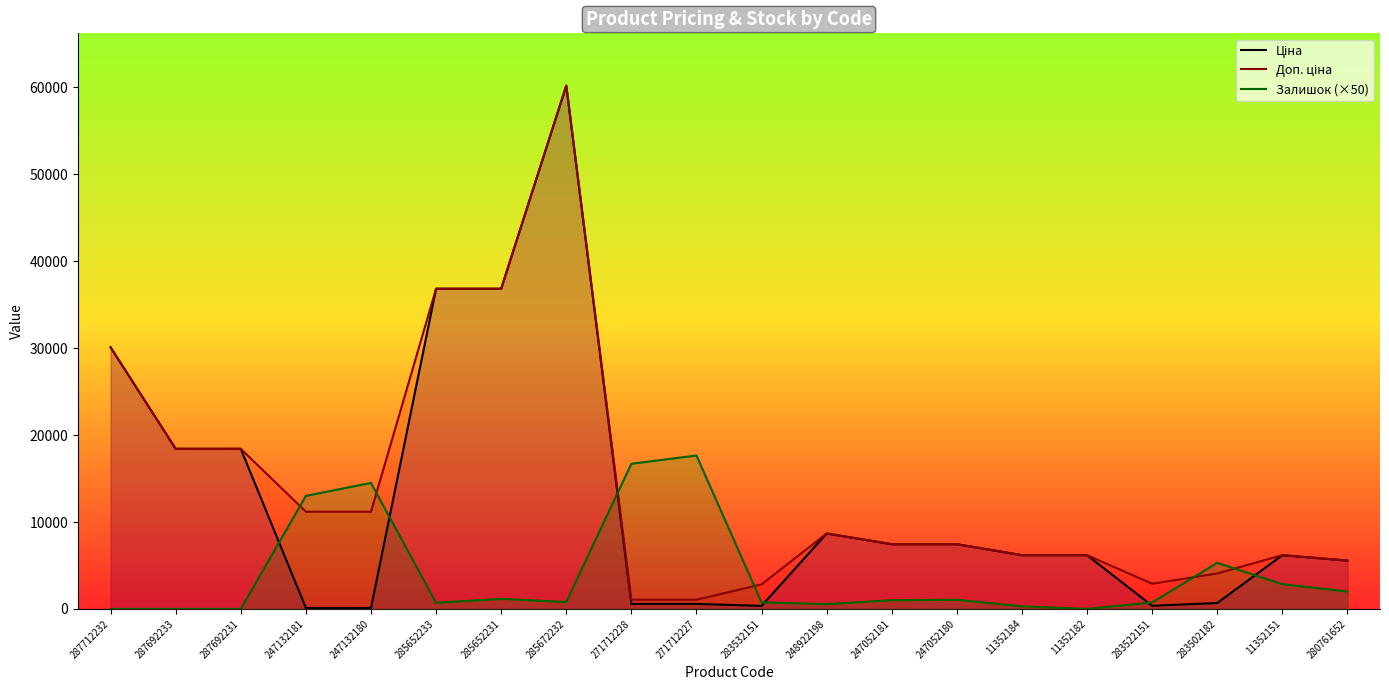

The Залишок (×50) series shows 16700.0 at 271712228. True or false?

True